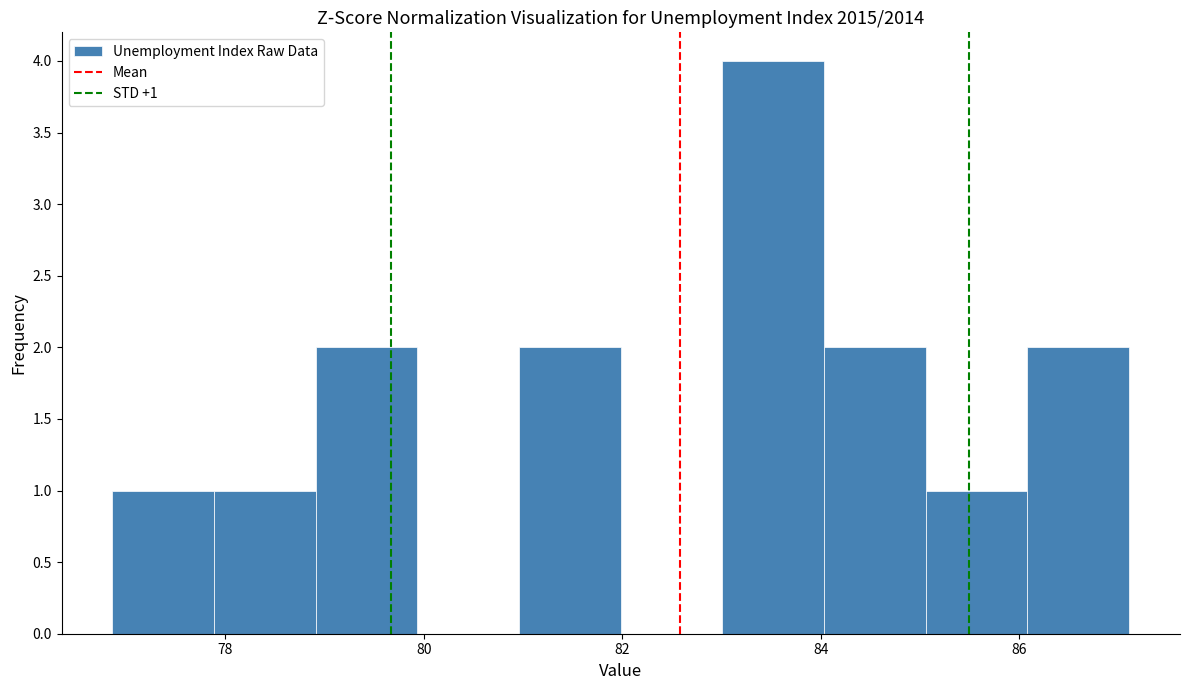

Which range on the x-axis has the tallest bar?

83.0 to 84.0